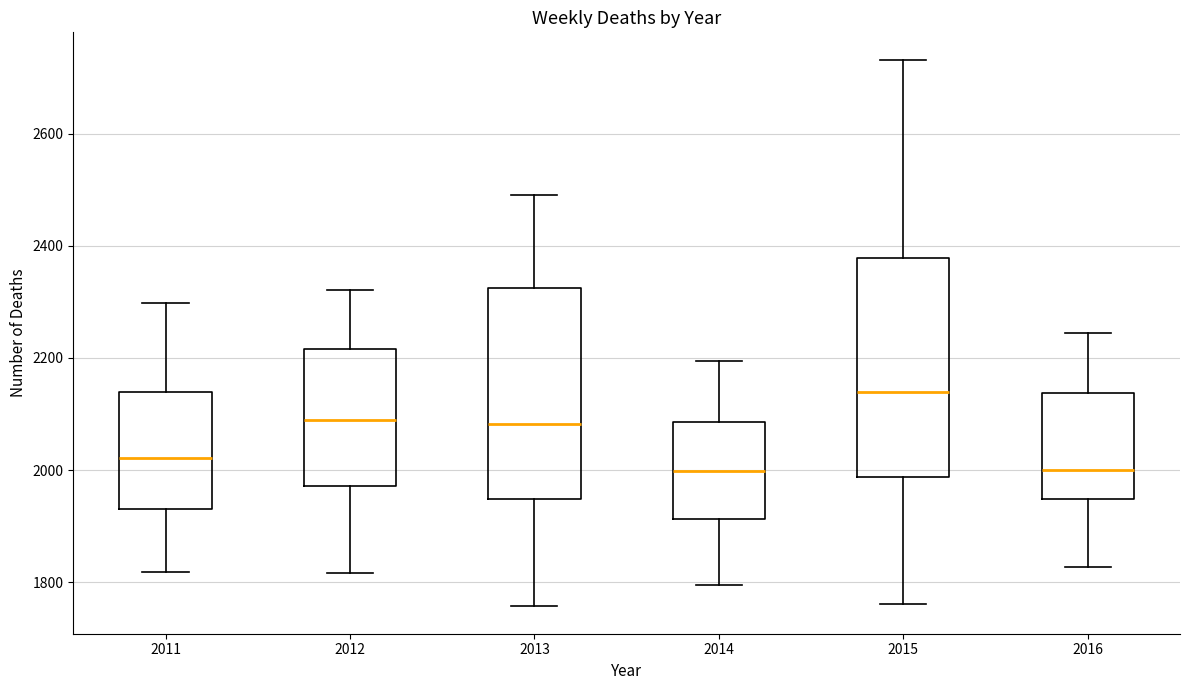

Where does the lower whisker of the box at x = 2013 end on the y-axis? The values are not printed on the chart, so give them approximately, as read against the axis.

1760